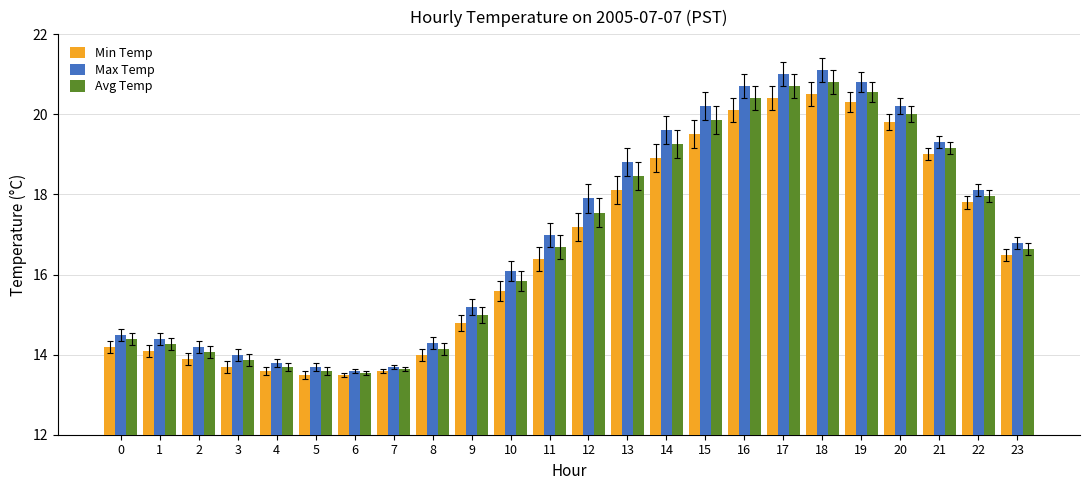

How many series are shown in this chart?

3